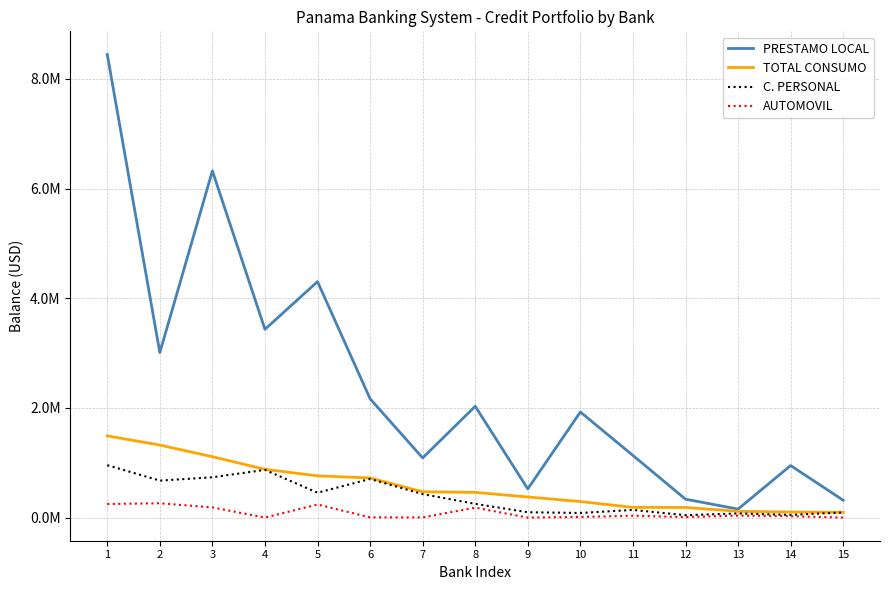

Which series changed the most between 4 and 10?

PRESTAMO LOCAL